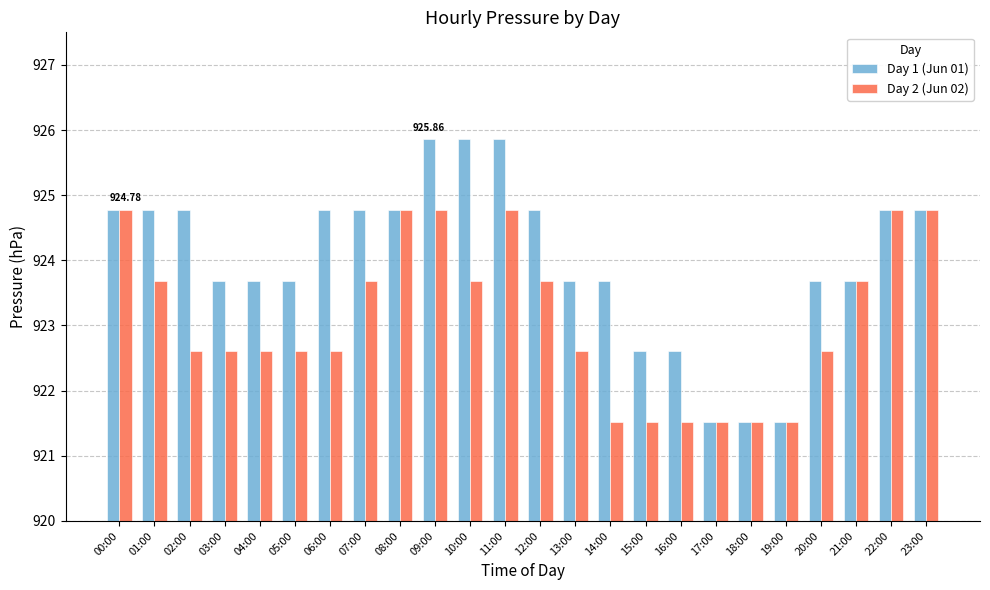

Which series has the largest range (max minus min)?

Day 1 (Jun 01)